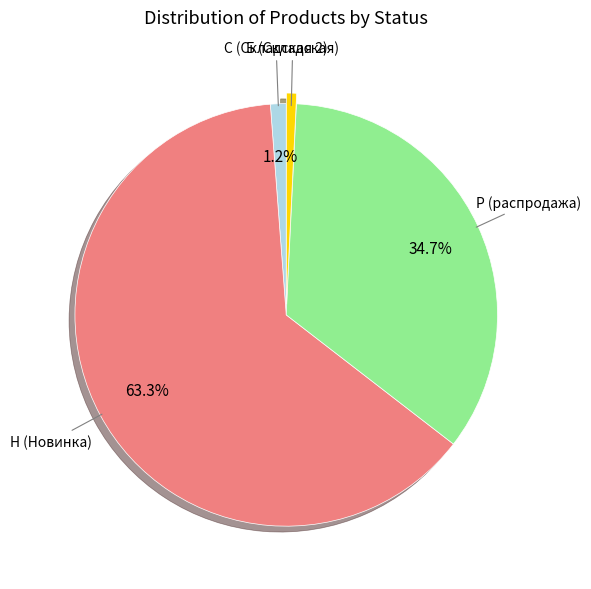

How many slices are in this pie chart?

4